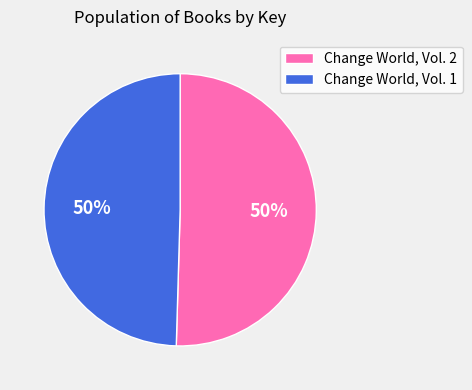

How many segments does this pie chart have?

2